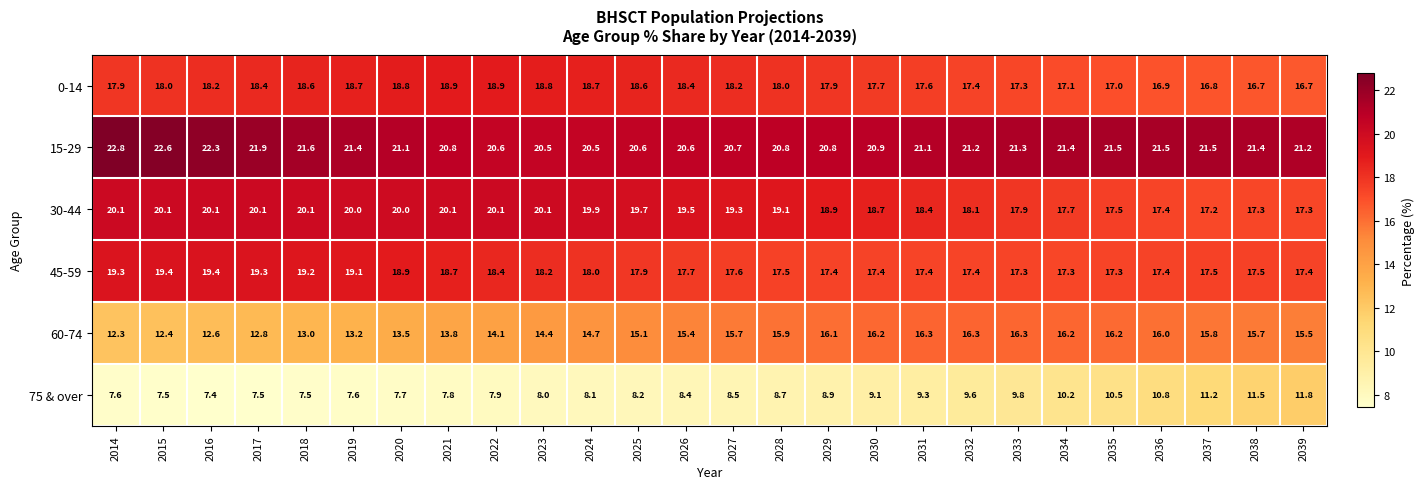

What is the average value of the 75 & over series?

8.9